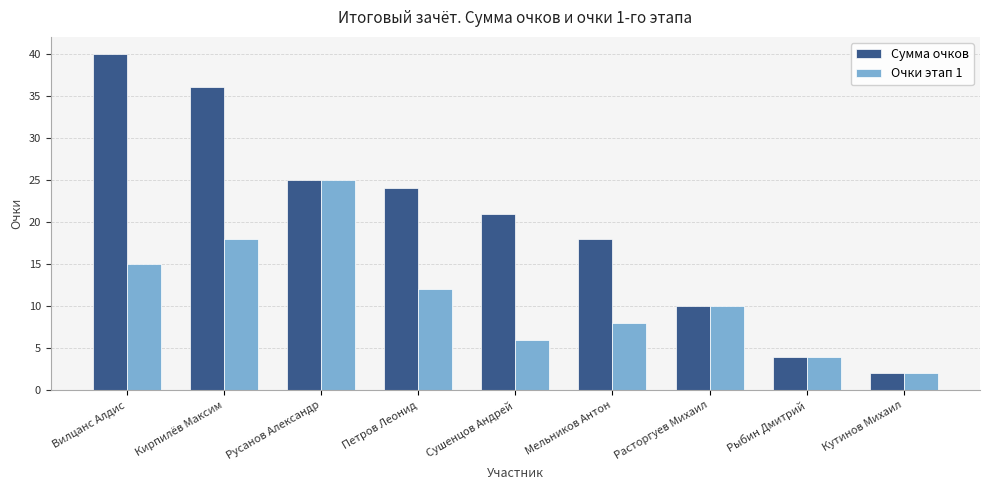

At how many categories does at least one series exceed 11?

6